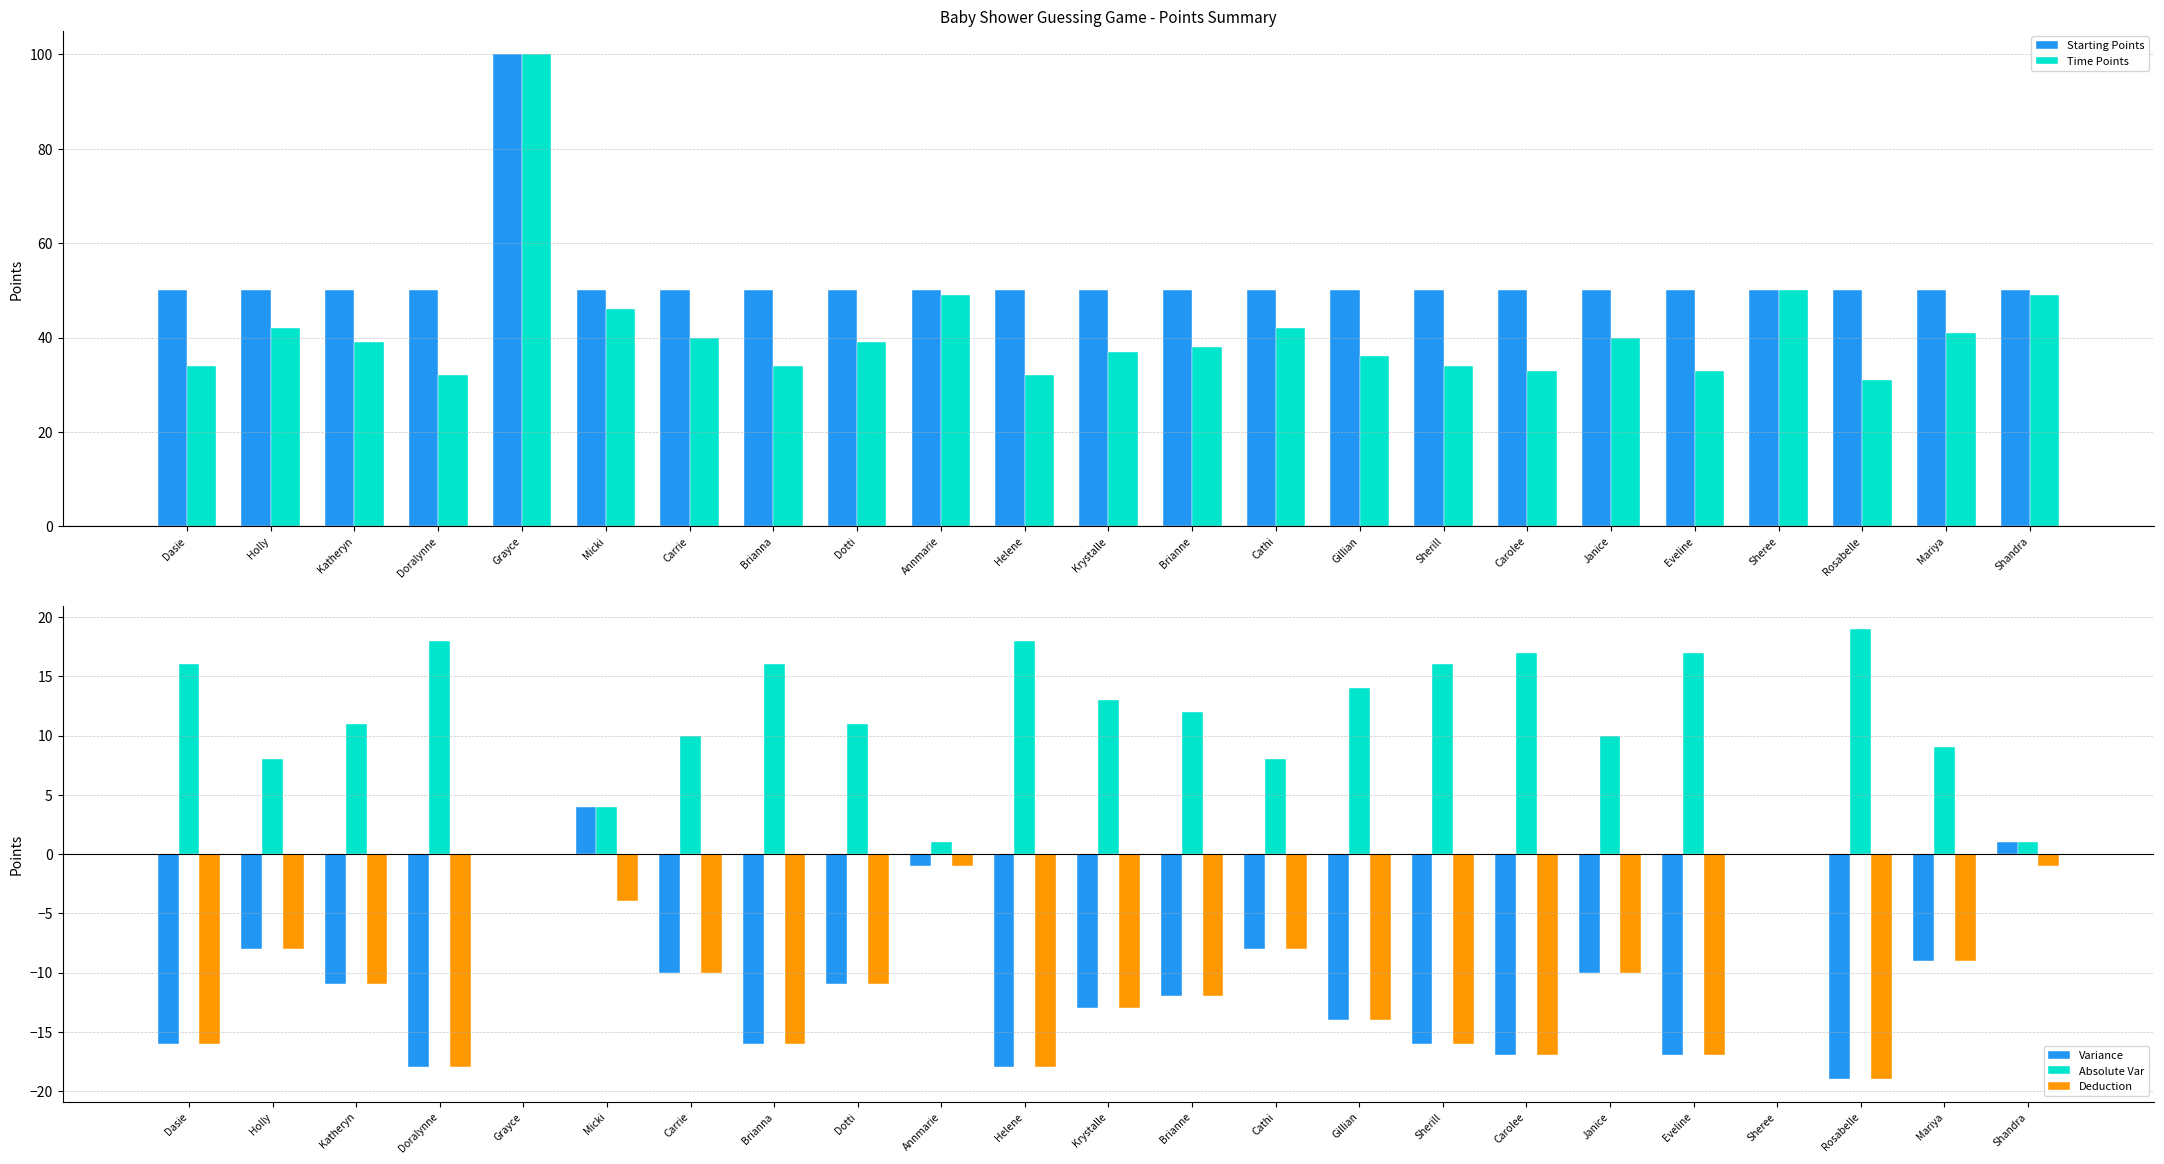

What is the average value of the Time Points series?

41